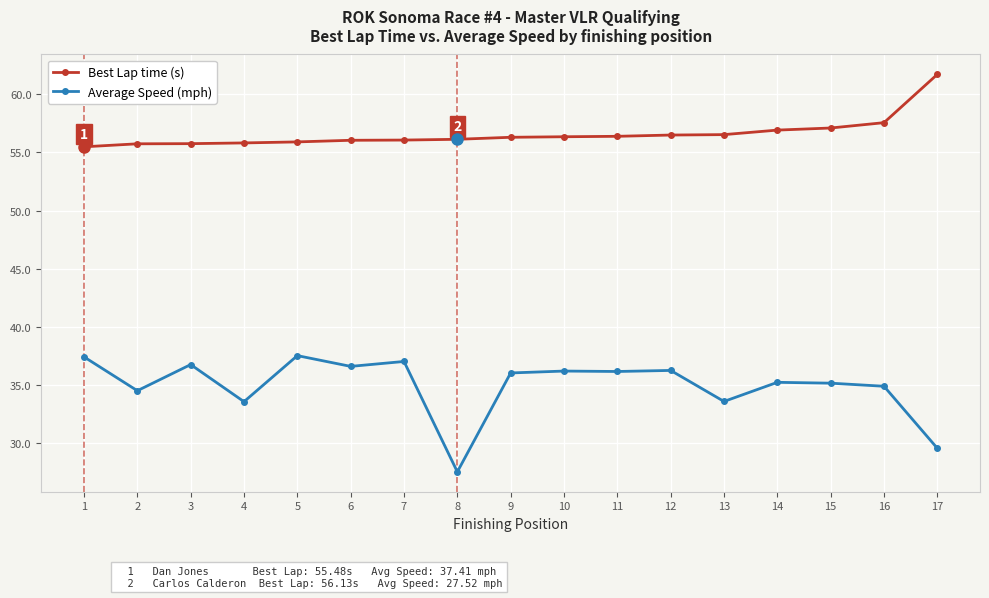

Is the value of Best Lap time (s) at 12 greater than the value of Average Speed (mph) at 12?

Yes